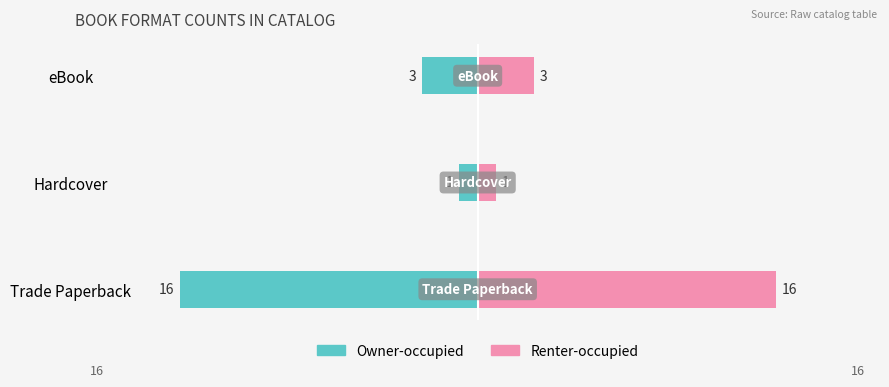

Which series has the largest total across all categories?

Renter-occupied